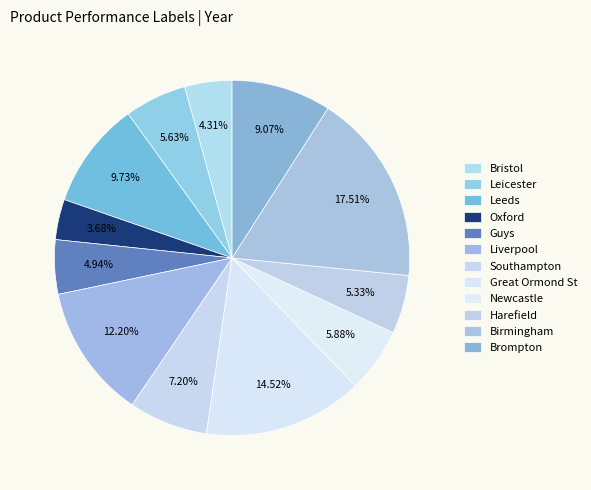

What is the smallest slice in the pie chart?

Oxford